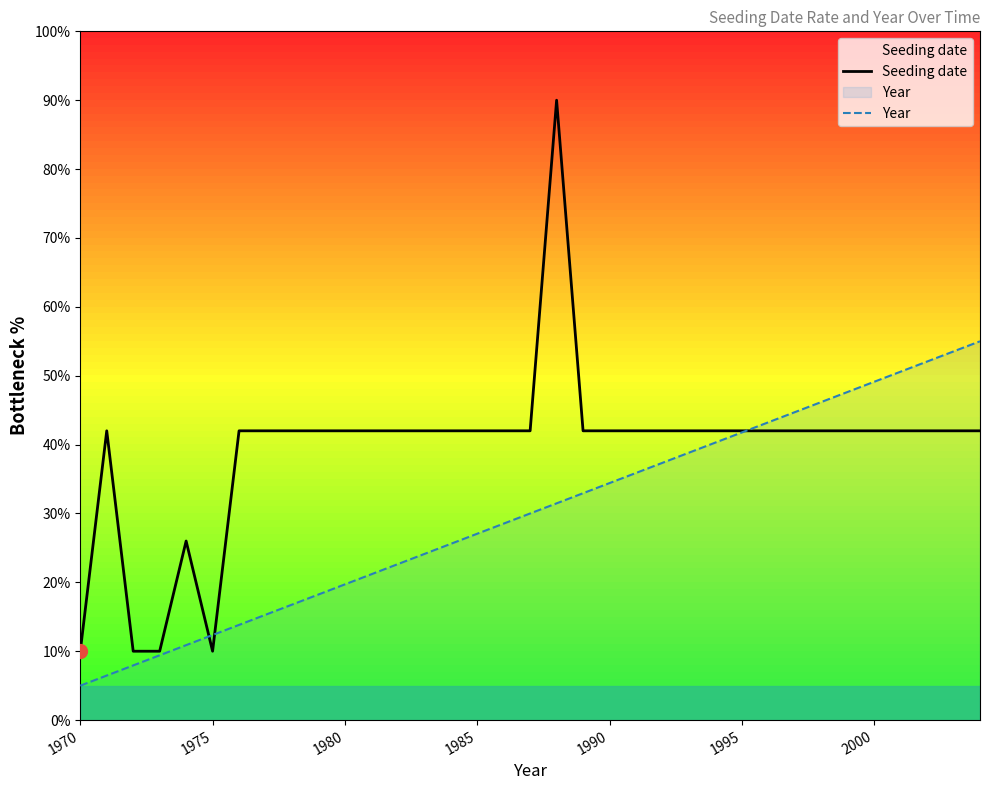

Which series has the widest spread of values?

Seeding date